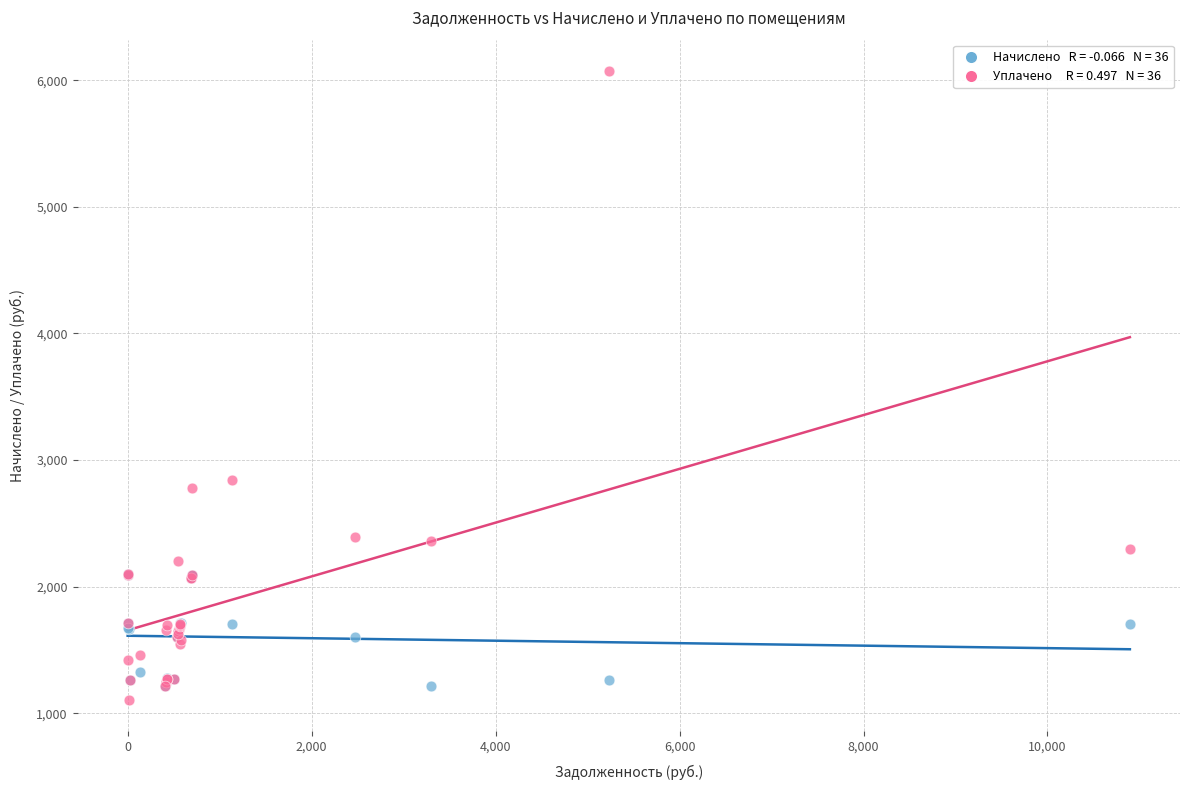

Across all series, what Y value is closest to 3590?

2844.2